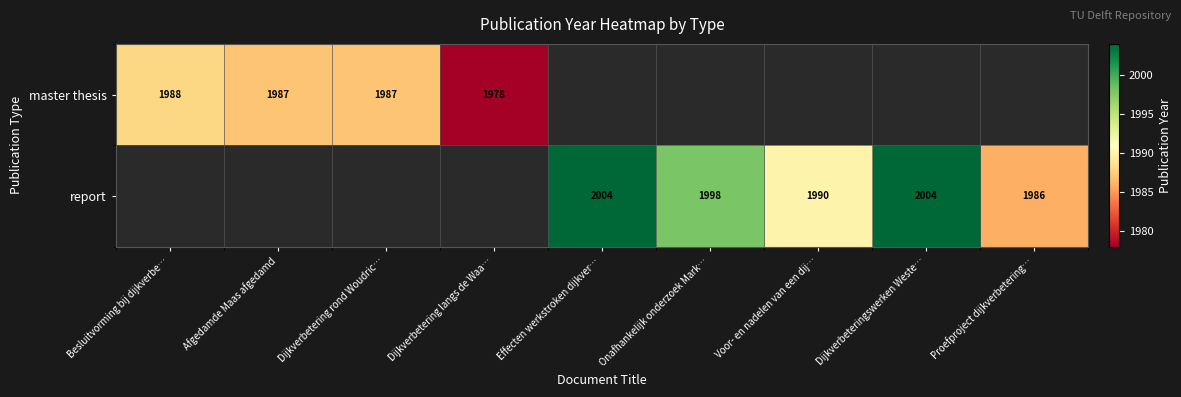

What is the difference between the report values at Effecten werkstroken dijkver… and Onafhankelijk onderzoek Mark…?

6